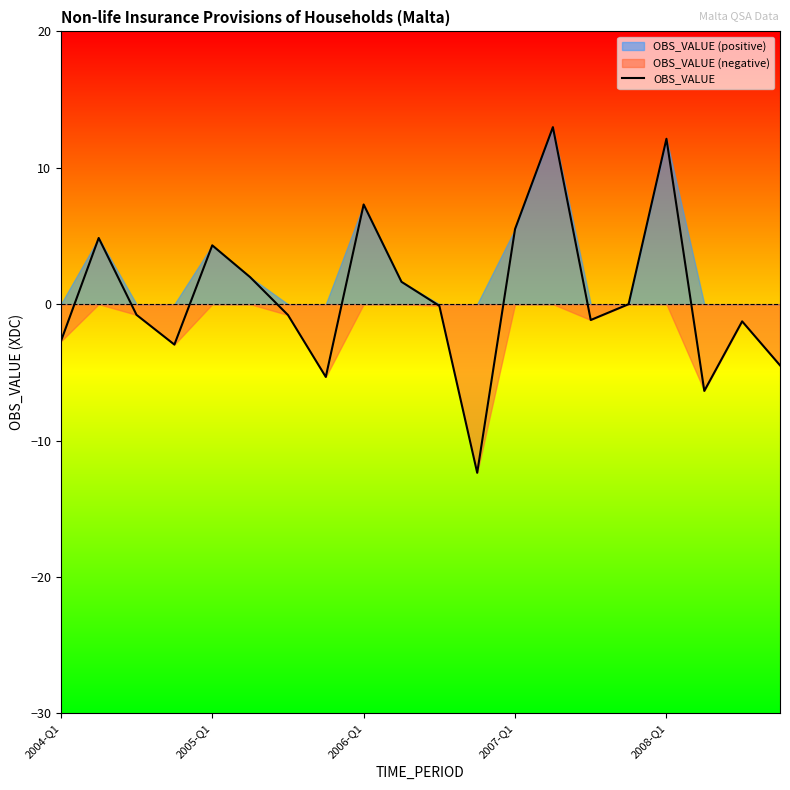

What is the sum of all values?

12.4